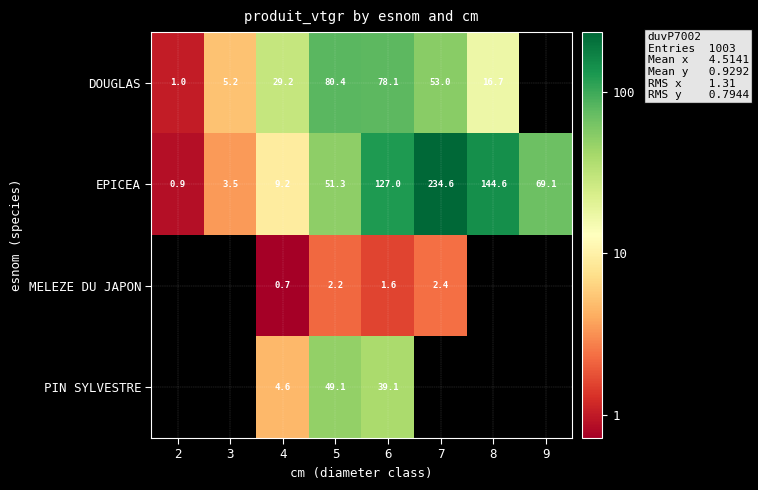

What value does the EPICEA series have at 2?

0.9